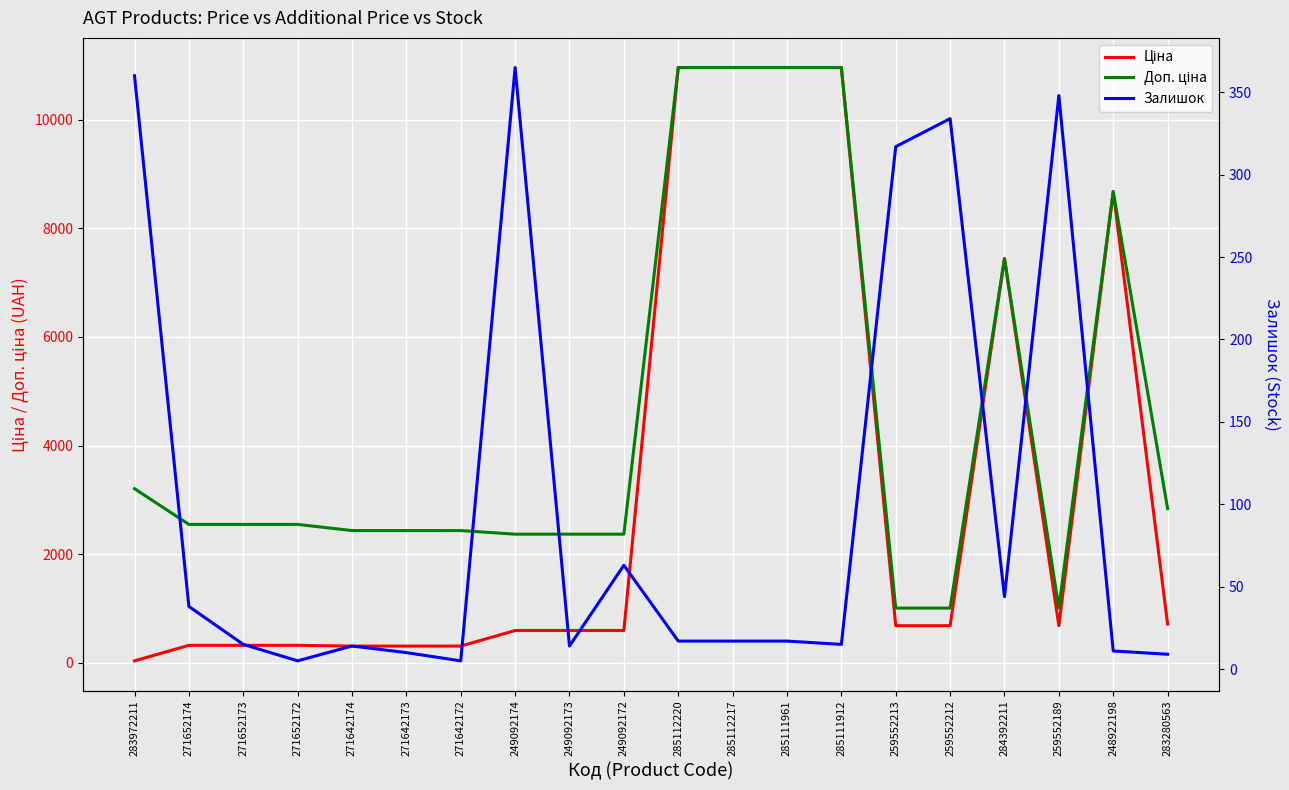

Which series has the largest total across all categories?

Доп. ціна